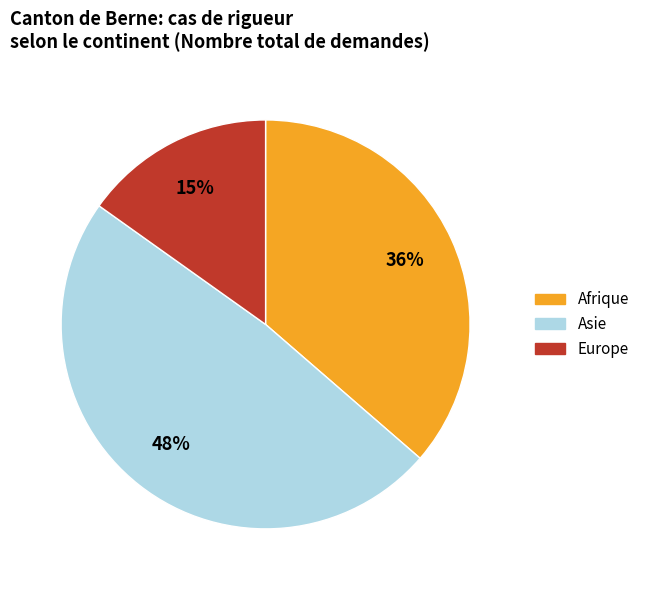

Is there any slice that represents more than half of the pie?

No